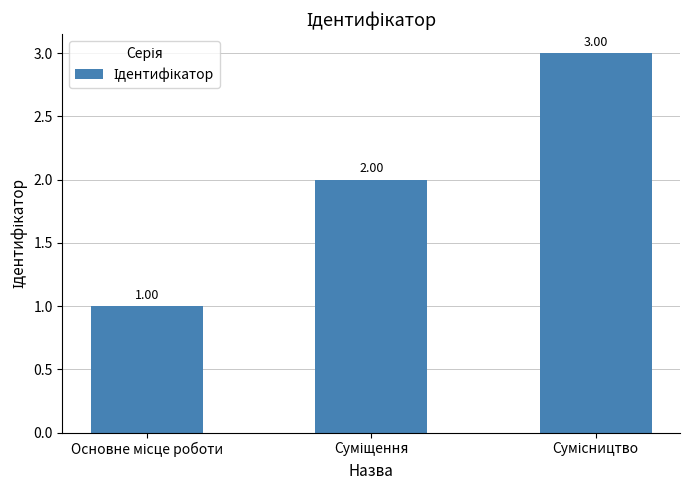

What is the sum of all values?

6